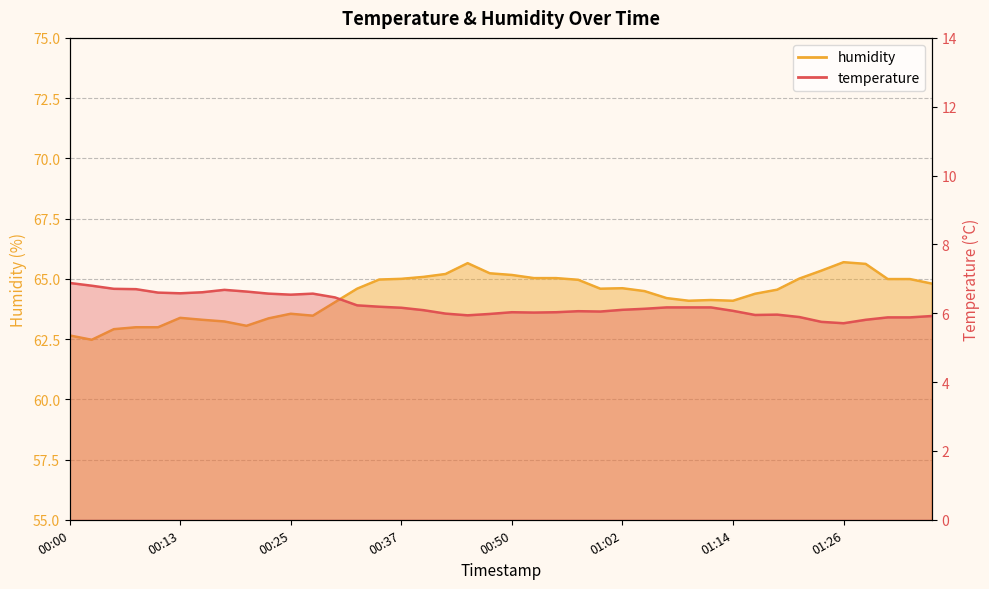

Is the value of temperature at 00:52 greater than the value of humidity at 01:36?

No